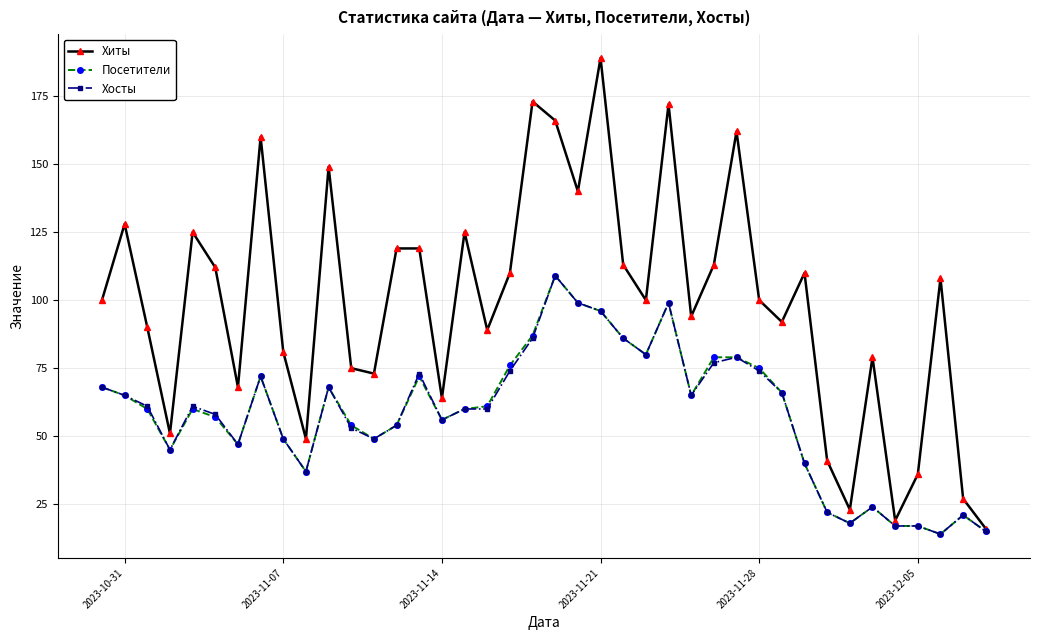

Which series has the largest range (max minus min)?

Хиты